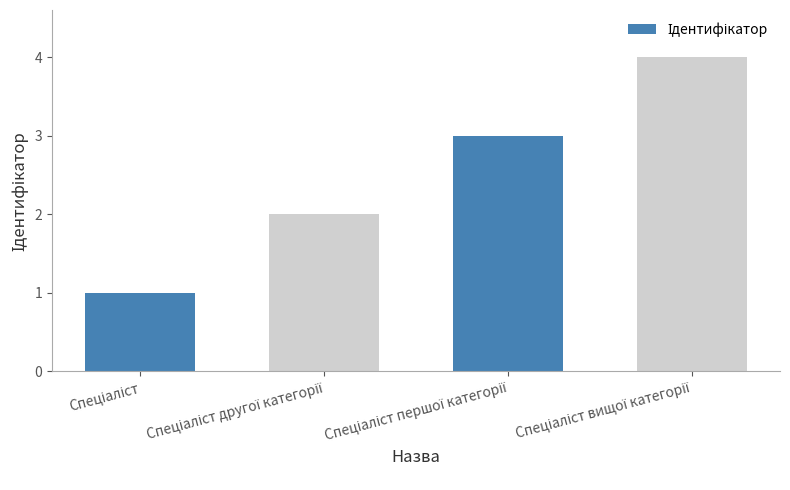

What is the sum of all values?

10